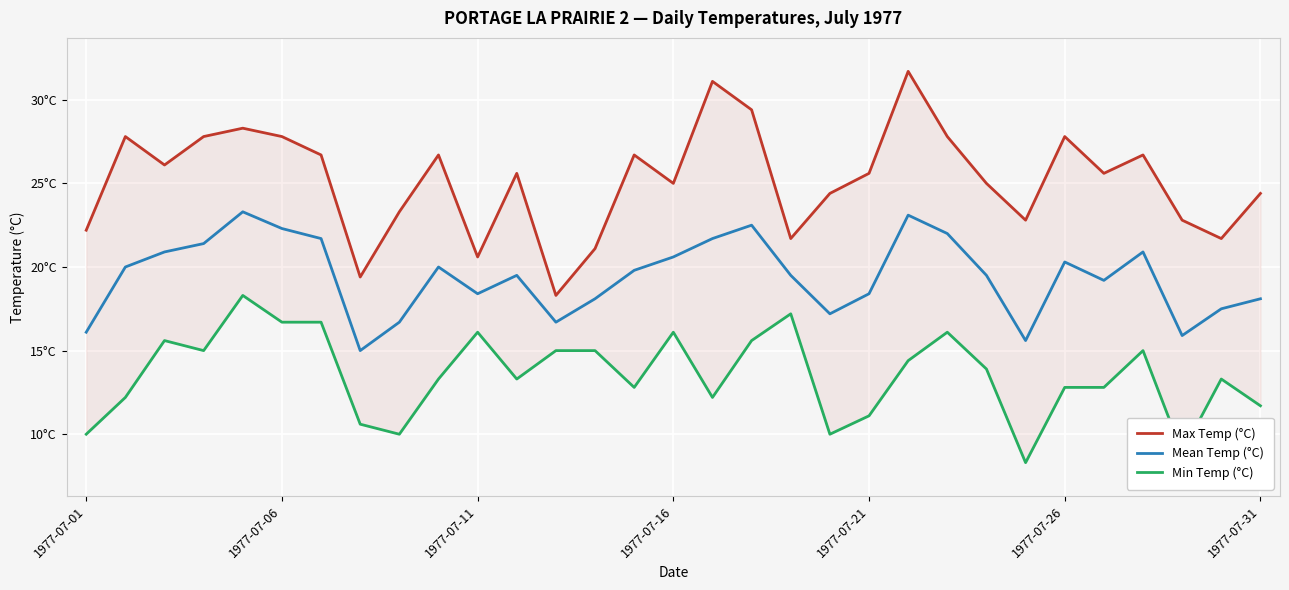

Is the value of Min Temp (°C) at 11 greater than the value of Mean Temp (°C) at 1977-07-31?

No